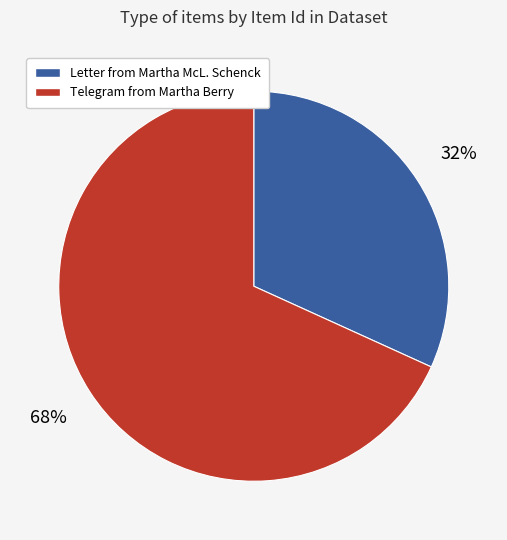

To the nearest percent, what is the combined percentage of Telegram from Martha Berry and Letter from Martha McL. Schenck?

100%